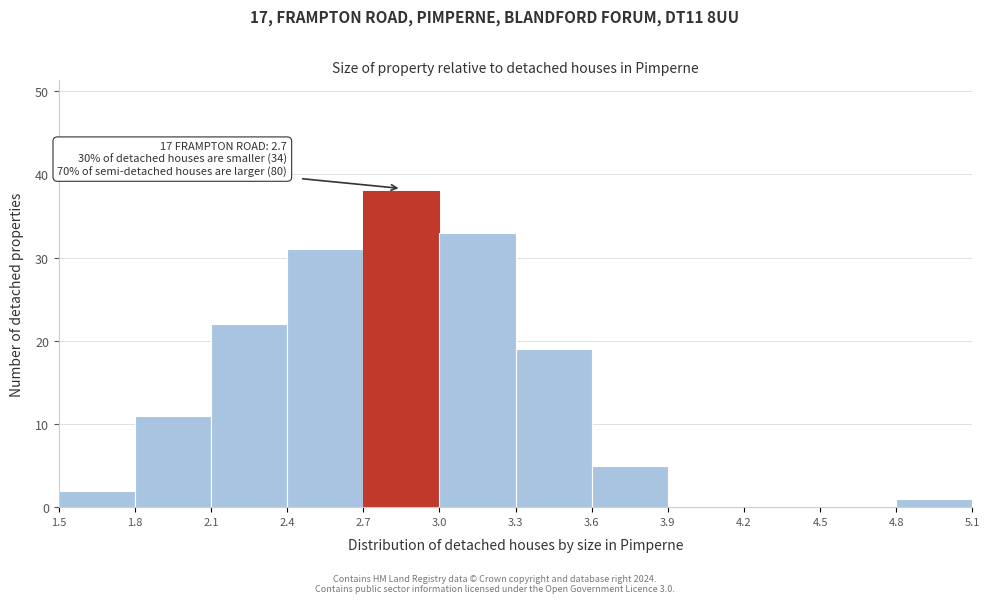

Which range on the x-axis has the tallest bar?

2.7 to 3.0